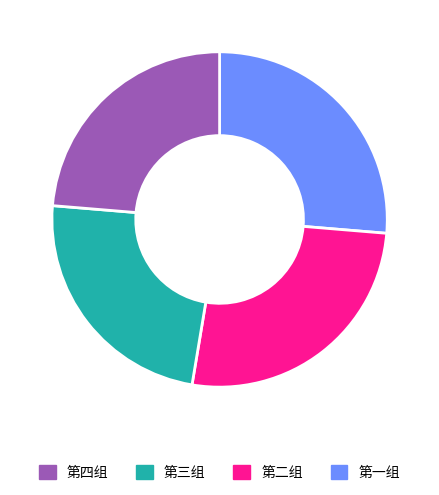

Count the number of slices in the pie.

4